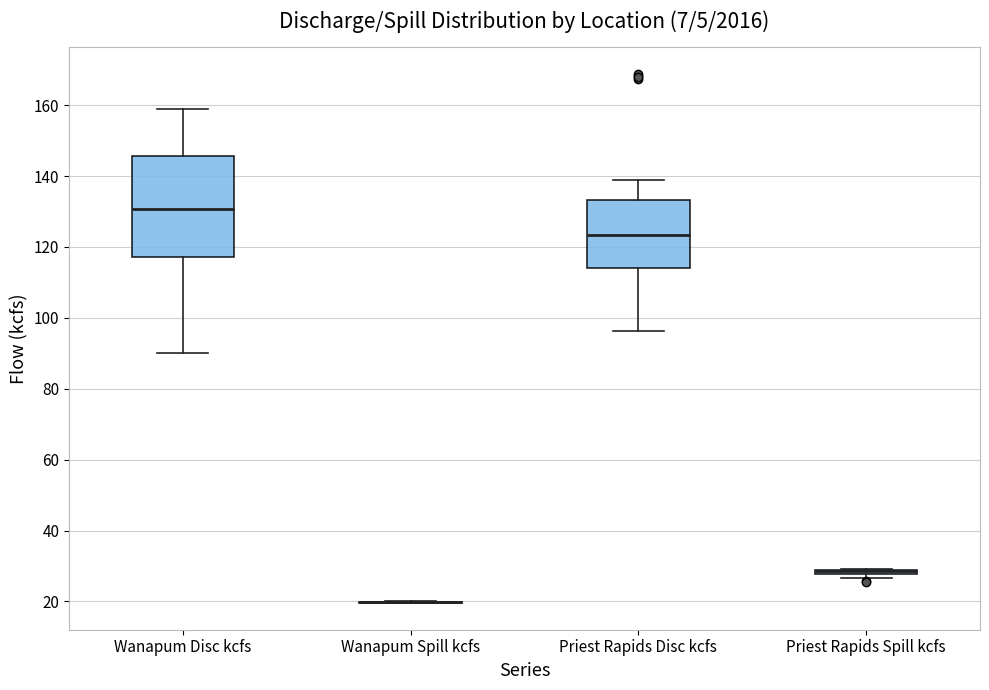

Reading left to right, read every box against the y-axis: the position of its median line, the range the box covers, and the ends of its whiskers. The values are not printed on the chart, so give them approximately, as read against the axis.

Wanapum Disc kcfs: median 130, box 118 to 146, whiskers 90 to 158
Wanapum Spill kcfs: box collapsed to a line at 20, whiskers 20 to 20
Priest Rapids Disc kcfs: median 124, box 114 to 134, whiskers 96 to 140
Priest Rapids Spill kcfs: box collapsed to a line at 28, whiskers 26 to 30